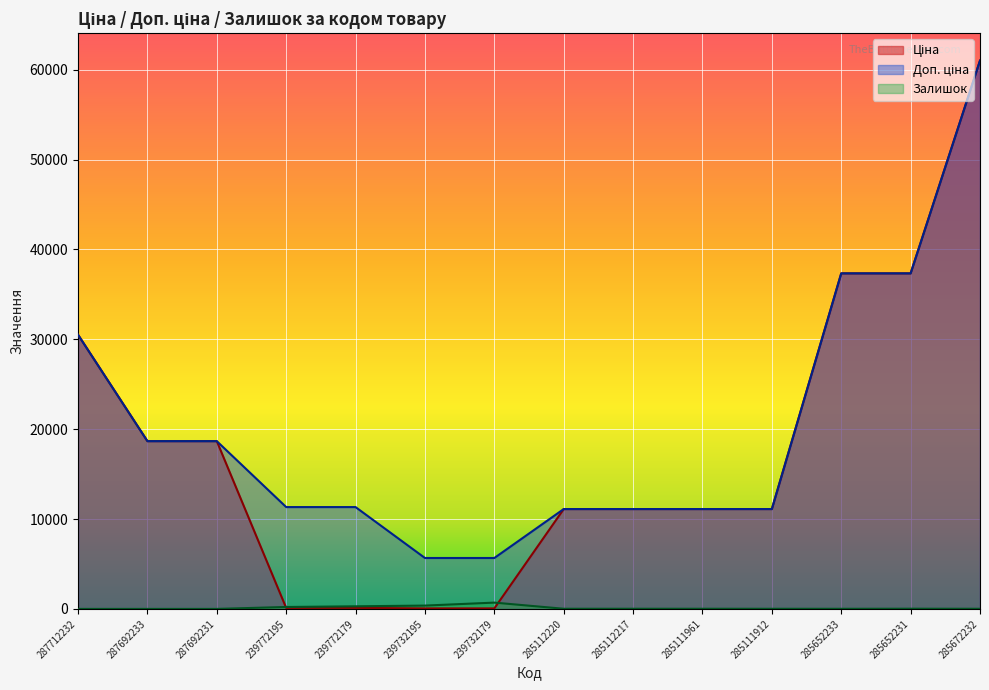

True or false: Доп. ціна has more than 1 interior local peaks.

False